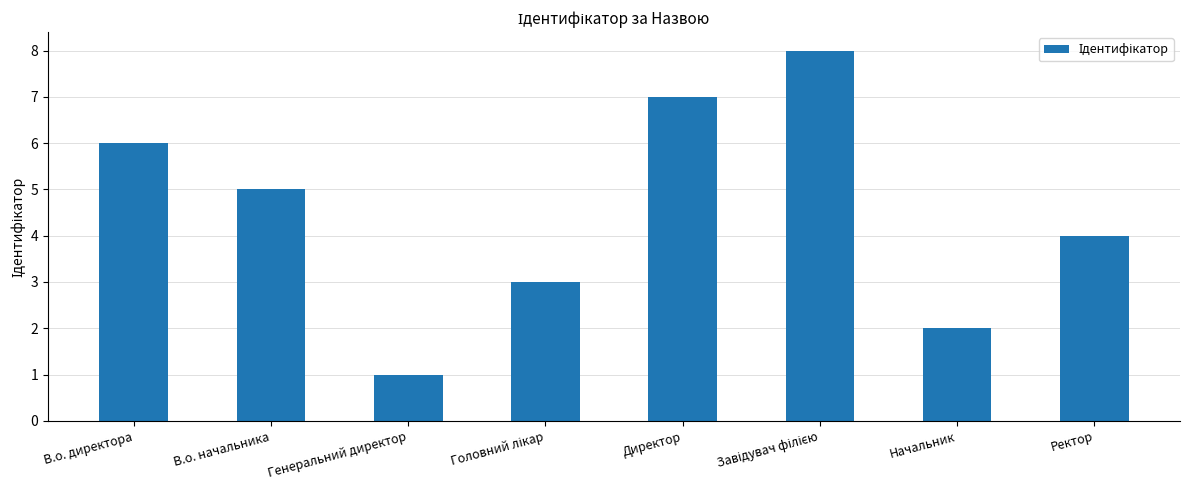

Reading left to right, what are all the values shown in this chart?

6	5	1	3	7	8	2	4